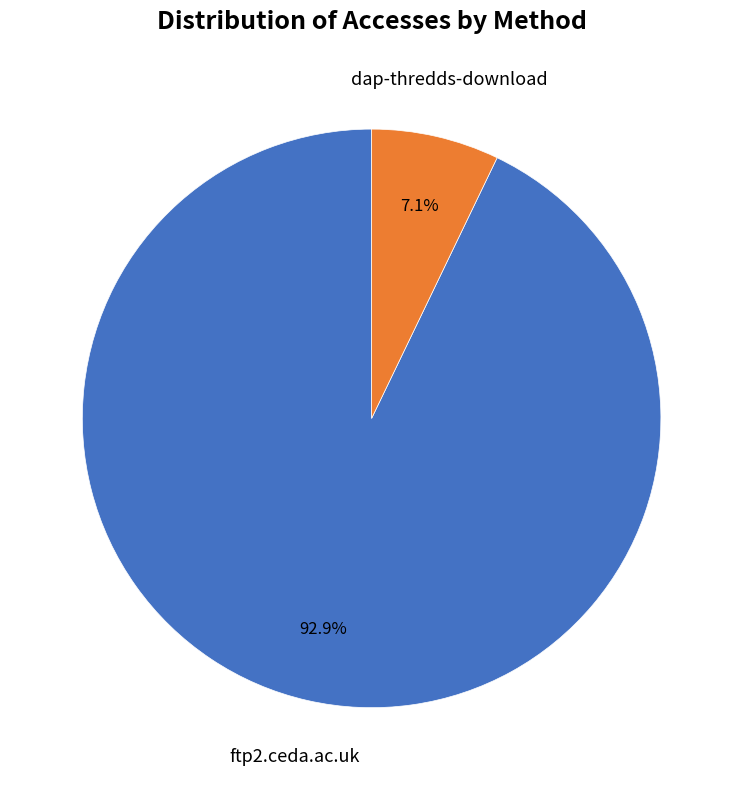

Between ftp2.ceda.ac.uk and dap-thredds-download, which is larger?

ftp2.ceda.ac.uk